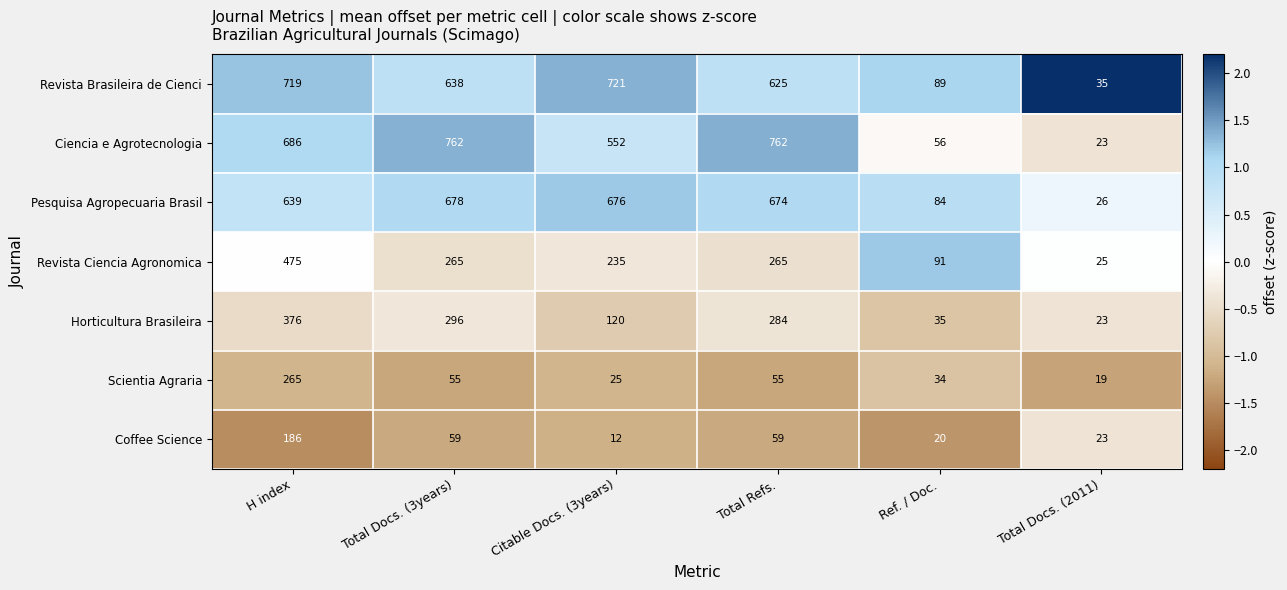

How many data points does each series have?

6